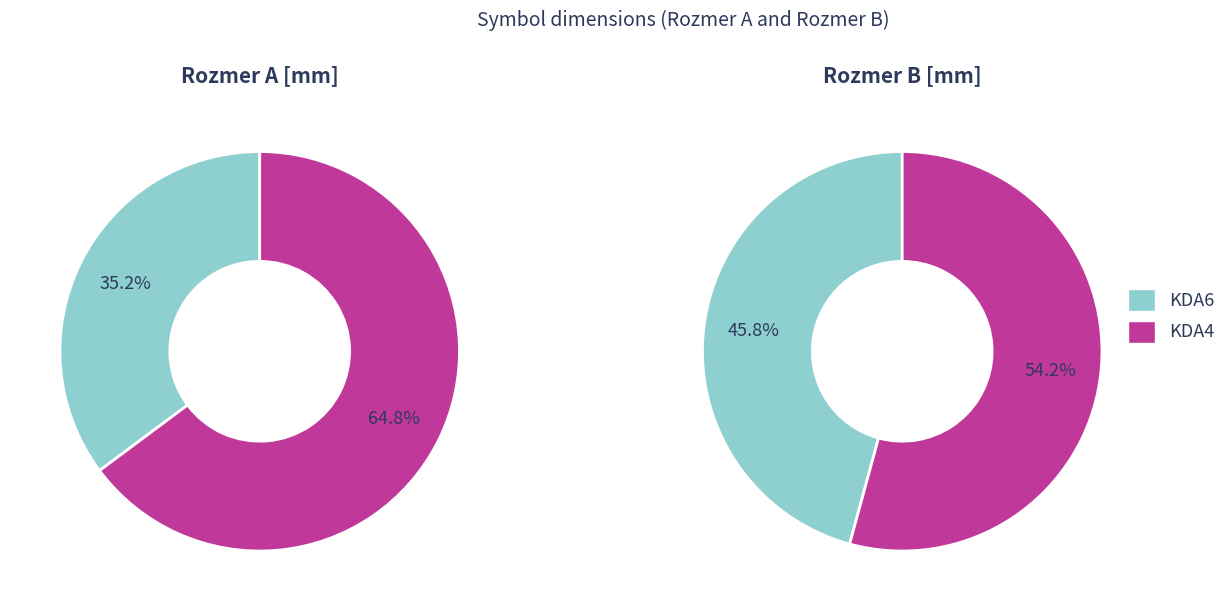

Between KDA6 and KDA4, which series saw the biggest shift?

Rozmer A [mm]